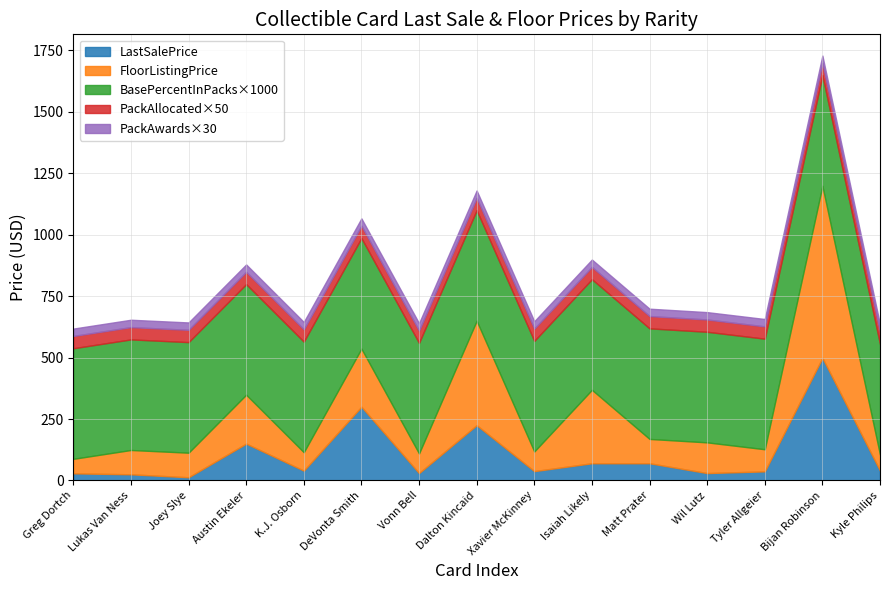

What is the sum of all PackAllocated values?

15.0